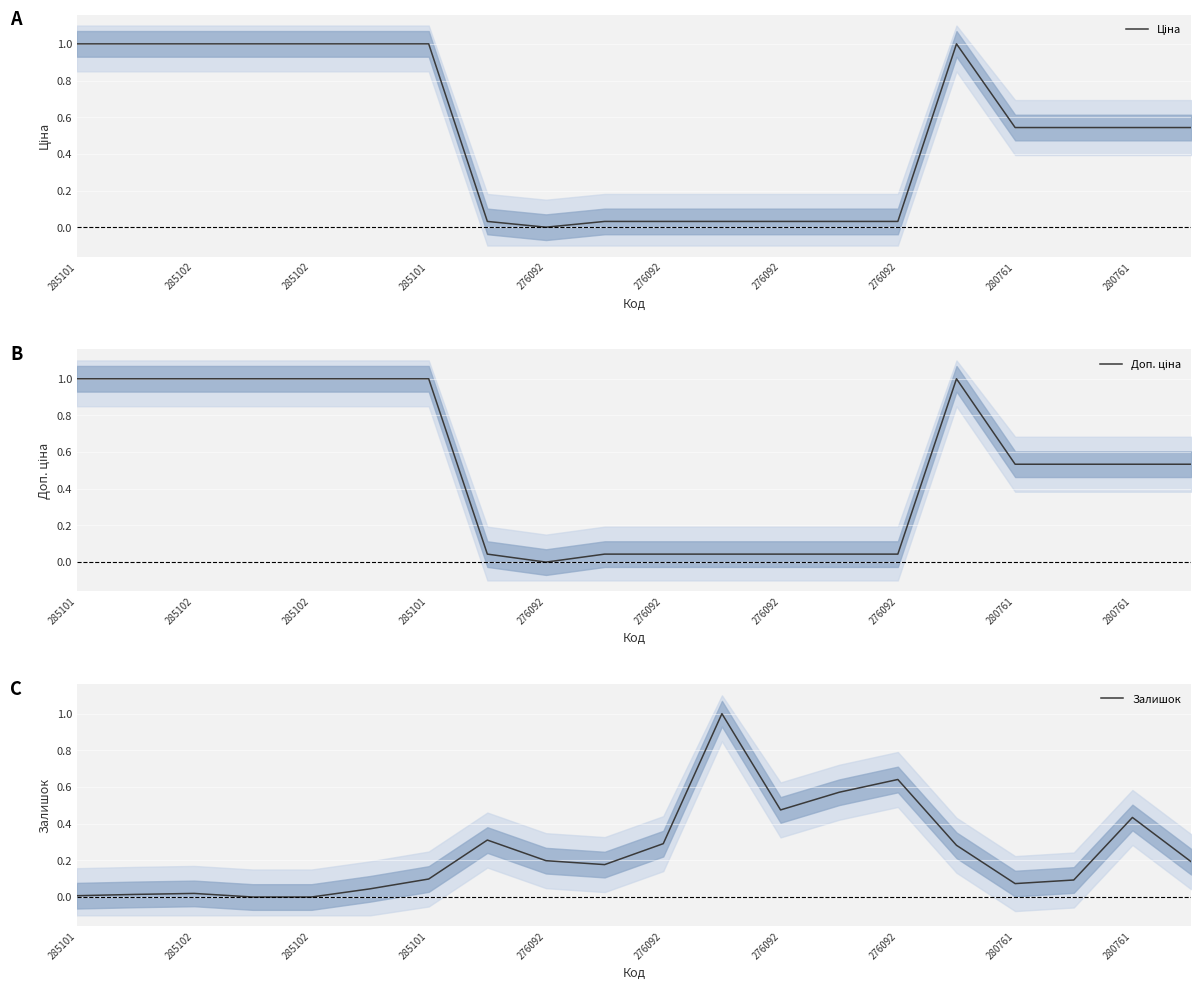

True or false: Залишок has a value of 0.5 at 285101.

False